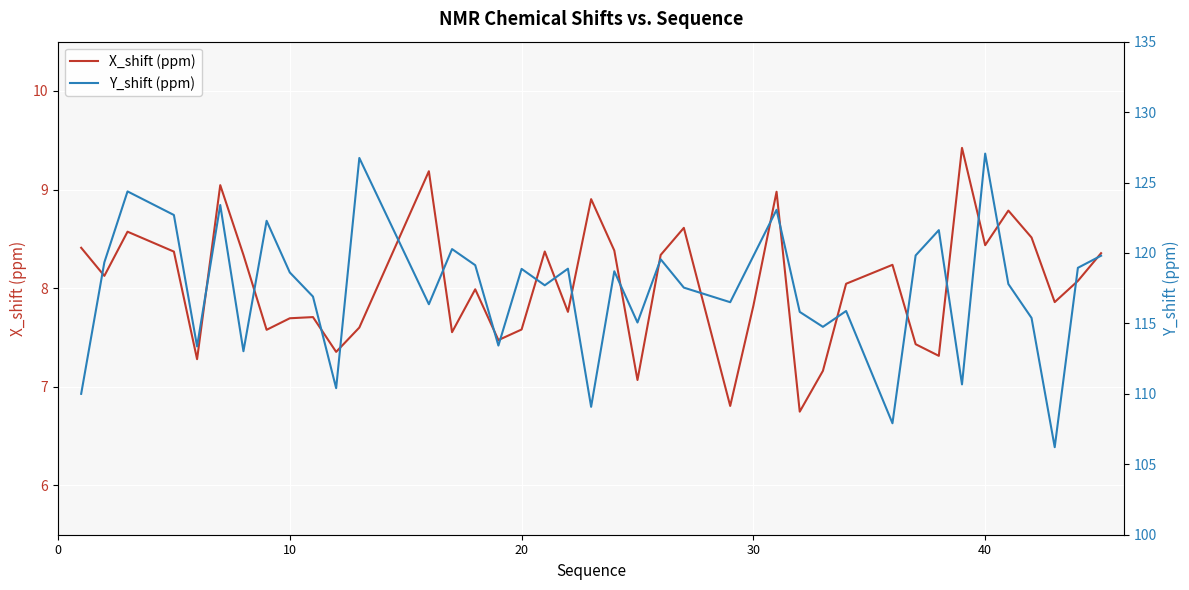

Which series has the largest range (max minus min)?

Y_shift (ppm)